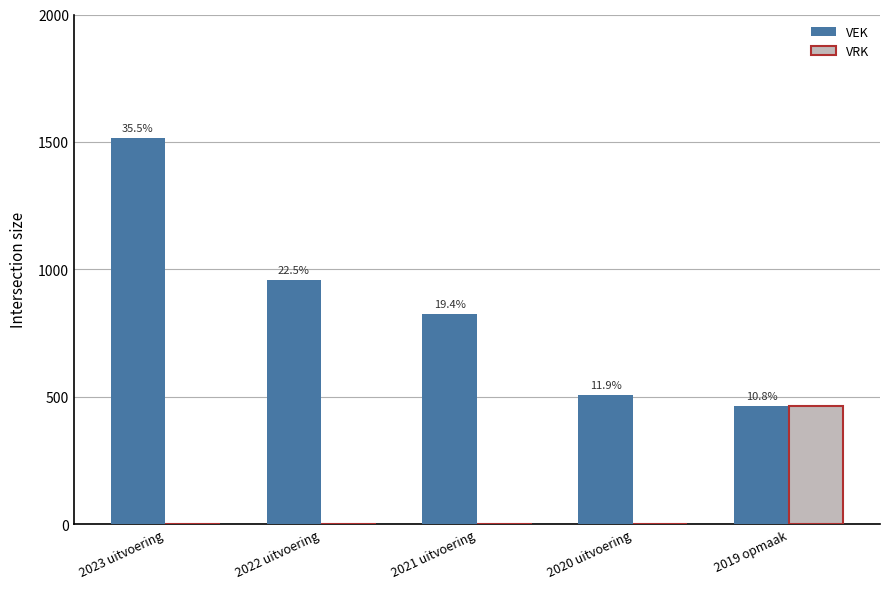

How many groups of bars are there?

5